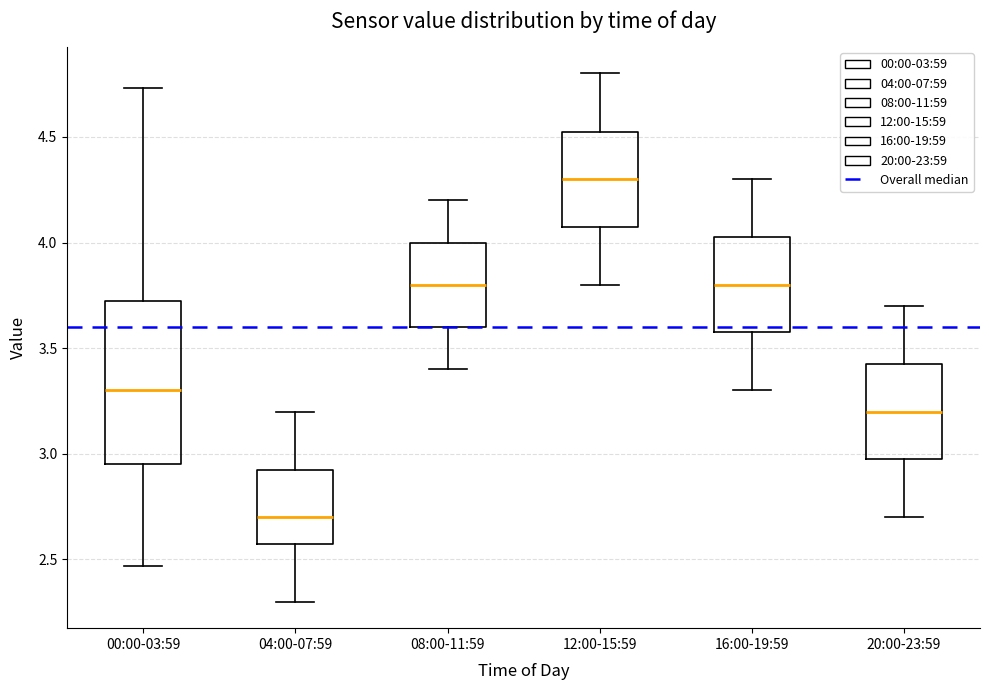

Reading left to right, read every box against the y-axis: the position of its median line, the range the box covers, and the ends of its whiskers. The values are not printed on the chart, so give them approximately, as read against the axis.

00:00-03:59: median 3.30, box 2.95 to 3.75, whiskers 2.45 to 4.75
04:00-07:59: median 2.70, box 2.60 to 2.95, whiskers 2.30 to 3.20
08:00-11:59: median 3.80, box 3.60 to 4.00, whiskers 3.40 to 4.20
12:00-15:59: median 4.30, box 4.10 to 4.55, whiskers 3.80 to 4.80
16:00-19:59: median 3.80, box 3.60 to 4.05, whiskers 3.30 to 4.30
20:00-23:59: median 3.20, box 3.00 to 3.45, whiskers 2.70 to 3.70